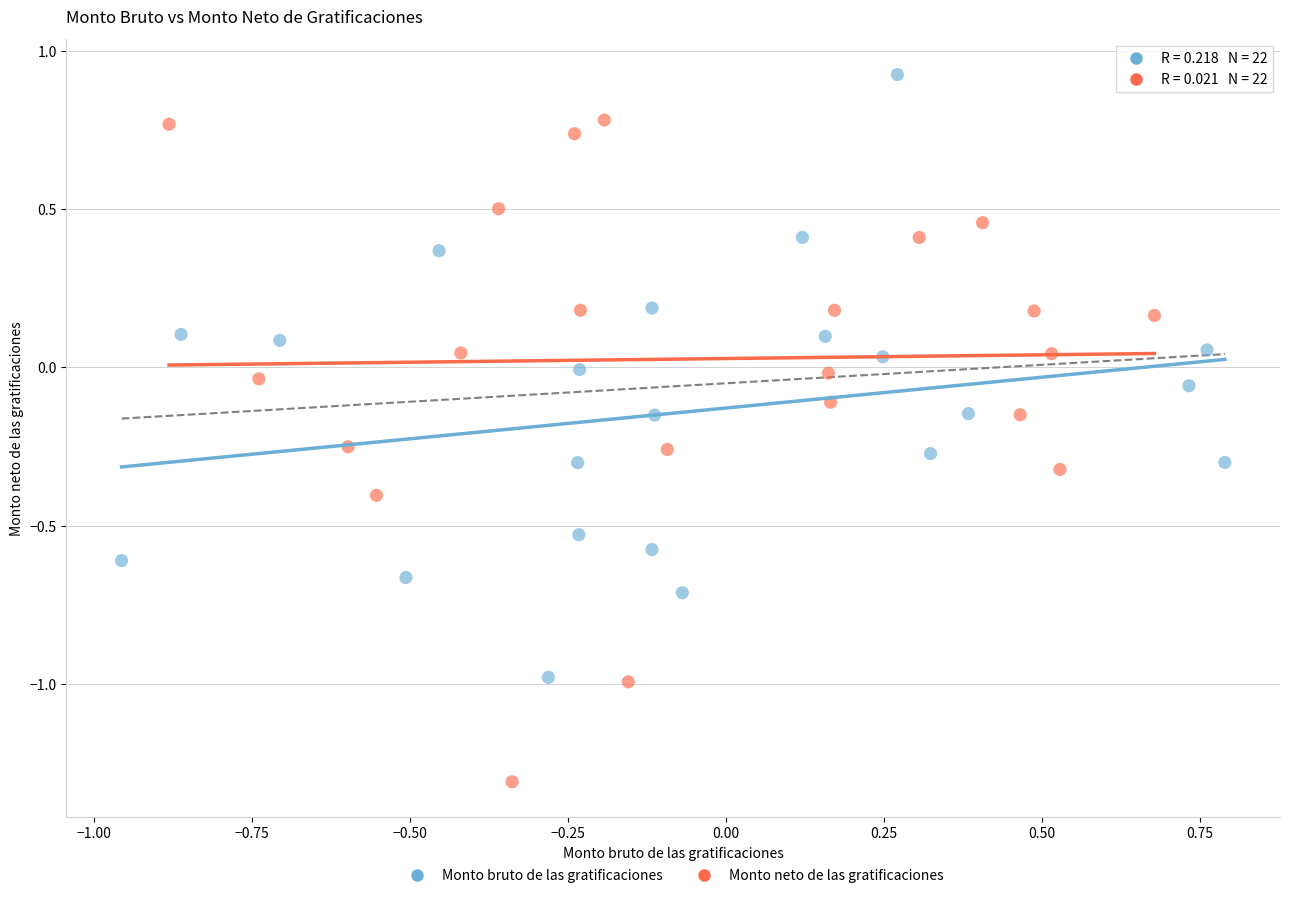

What are all the series names shown in the legend?

Monto bruto de las gratificaciones, Monto neto de las gratificaciones